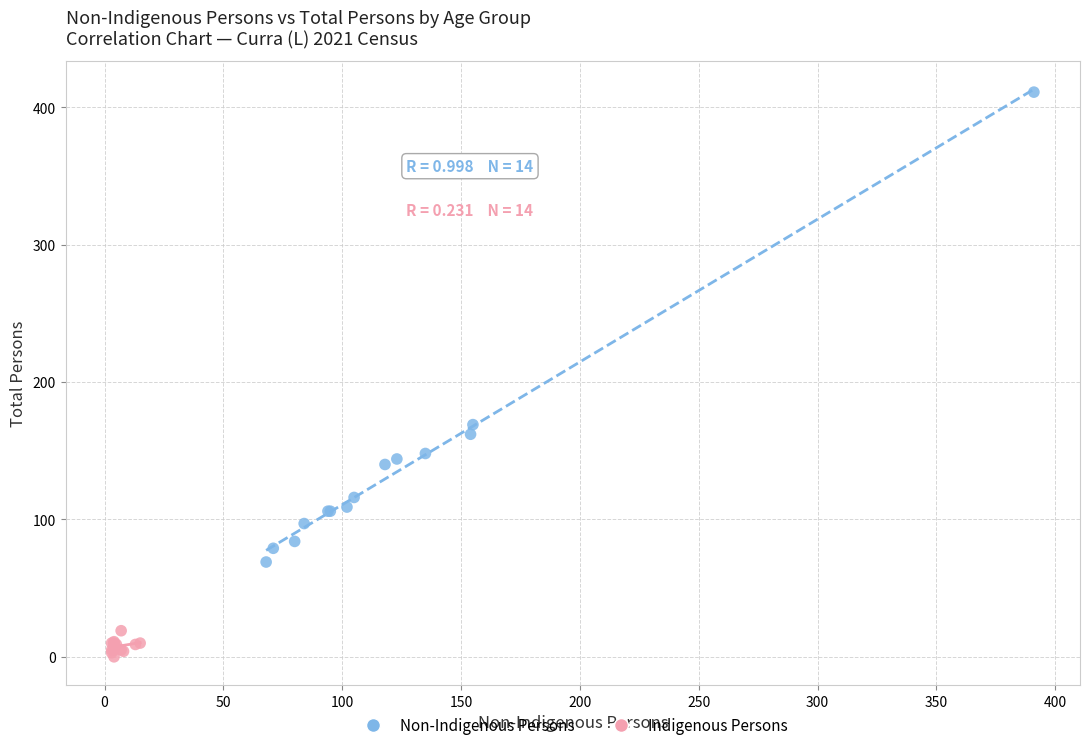

Which series has the widest spread of Y values?

Non-Indigenous Persons